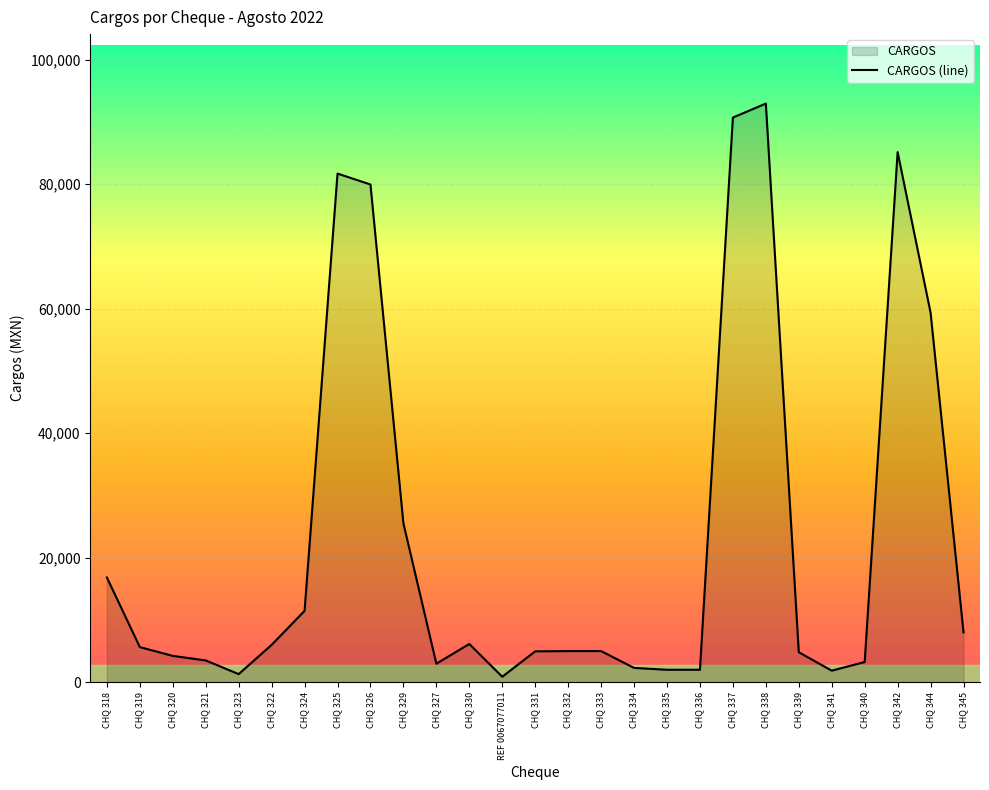

The value at CHQ 321 is 3500.0. True or false?

True